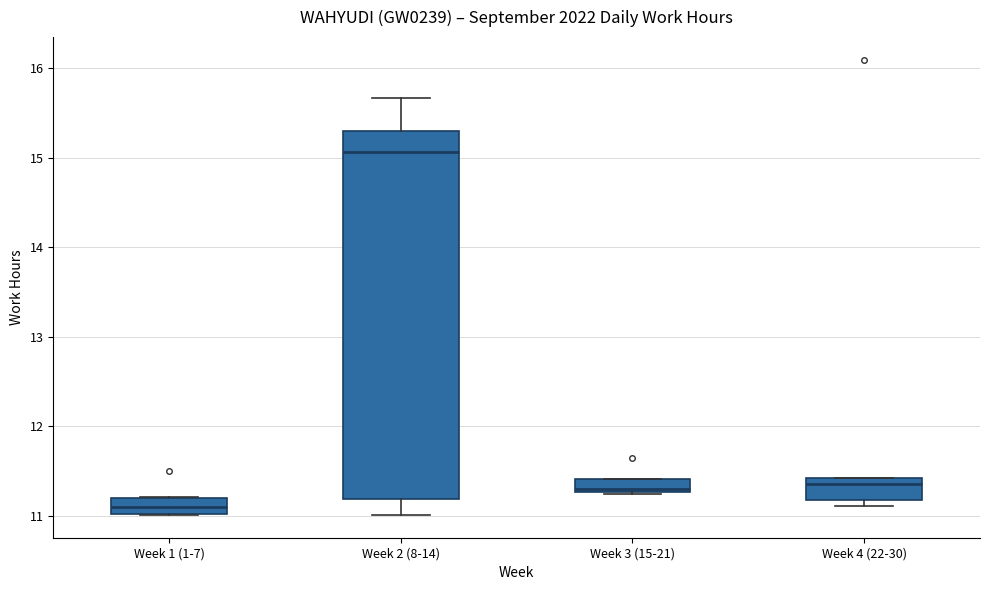

Where is the lower edge of the box for Week 4 (22-30) on the y-axis? The values are not printed on the chart, so give them approximately, as read against the axis.

11.2